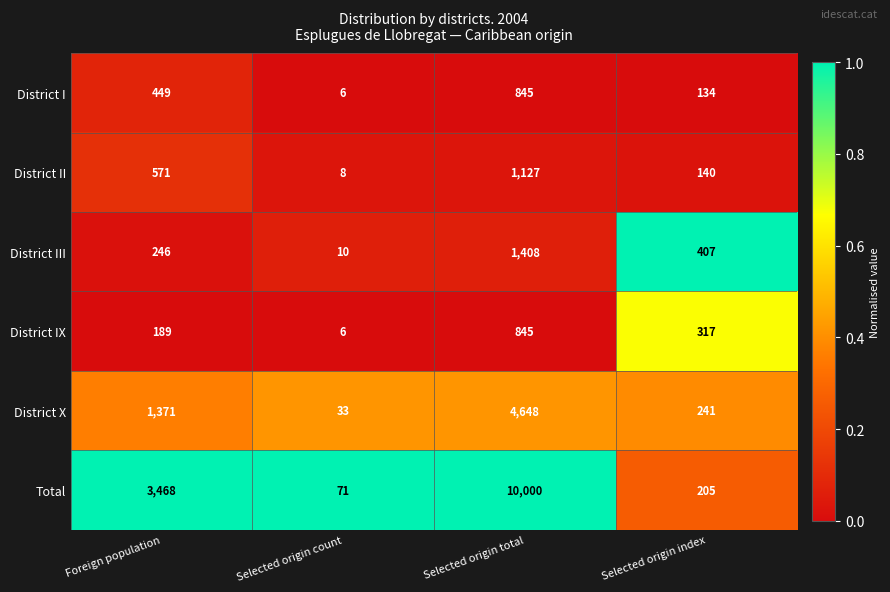

Reading left to right, what are all the values shown in this chart?

District I: Foreign population=449	Selected origin count=6	Selected origin total=845	Selected origin index=134
District II: Foreign population=571	Selected origin count=8	Selected origin total=1127	Selected origin index=140
District III: Foreign population=246	Selected origin count=10	Selected origin total=1408	Selected origin index=407
District IX: Foreign population=189	Selected origin count=6	Selected origin total=845	Selected origin index=317
District X: Foreign population=1371	Selected origin count=33	Selected origin total=4648	Selected origin index=241
Total: Foreign population=3468	Selected origin count=71	Selected origin total=10000	Selected origin index=205